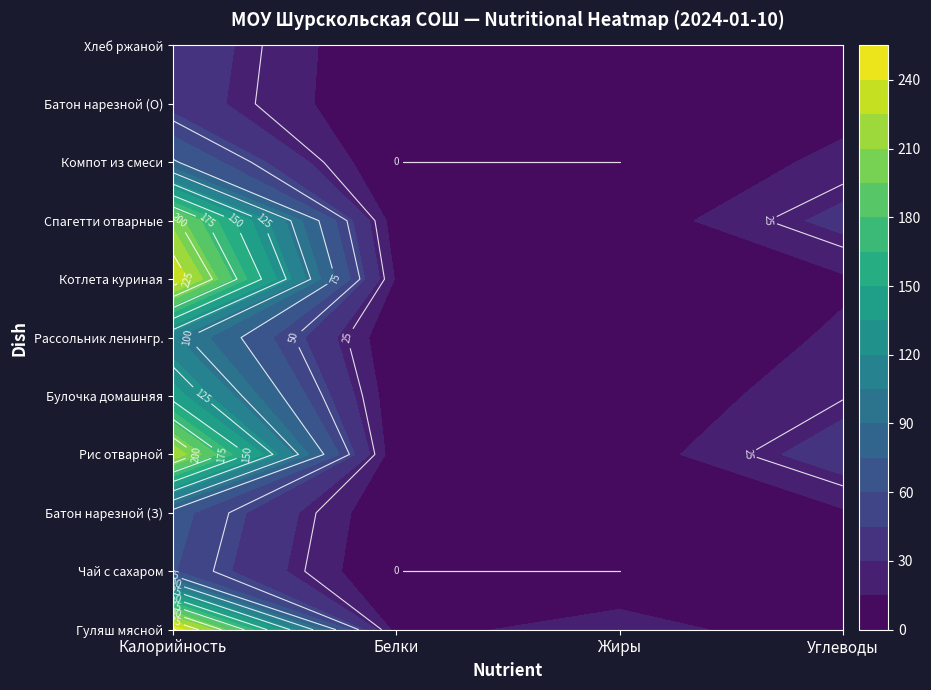

Reading left to right, what are all the values shown in this chart?

Гуляш мясной: Калорийность=253	Белки=9	Жиры=23	Углеводы=3
Чай с сахаром: Калорийность=61	Белки=0	Жиры=0	Углеводы=15
Батон нарезной (З): Калорийность=66	Белки=2	Жиры=1	Углеводы=13
Рис отварной: Калорийность=223	Белки=4	Жиры=6	Углеводы=39
Булочка домашняя: Калорийность=143	Белки=4	Жиры=4	Углеводы=24
Рассольник ленингр.: Калорийность=107	Белки=2	Жиры=3	Углеводы=17
Котлета куриная: Калорийность=240	Белки=13	Жиры=15	Углеводы=13
Спагетти отварные: Калорийность=205	Белки=6	Жиры=5	Углеводы=35
Компот из смеси: Калорийность=77	Белки=0	Жиры=0	Углеводы=19
Батон нарезной (О): Калорийность=39	Белки=1	Жиры=1	Углеводы=9
Хлеб ржаной: Калорийность=41	Белки=1	Жиры=0	Углеводы=8